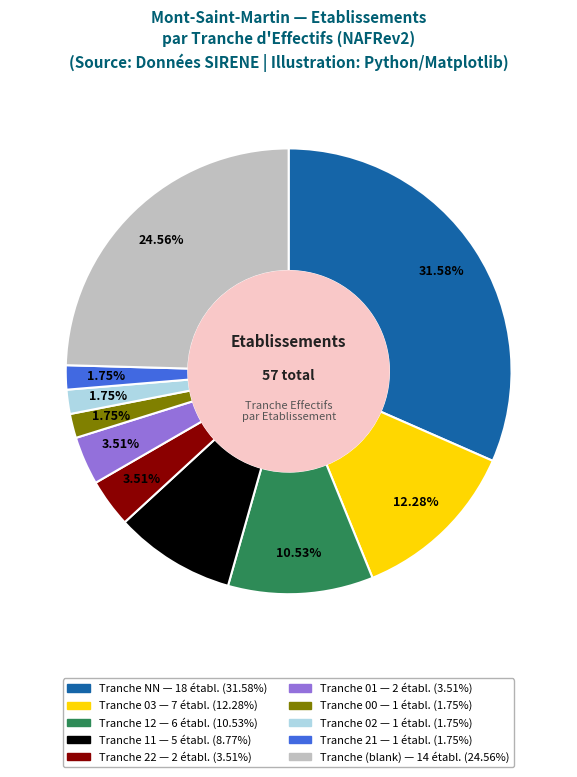

Is there any slice that represents more than half of the pie?

No